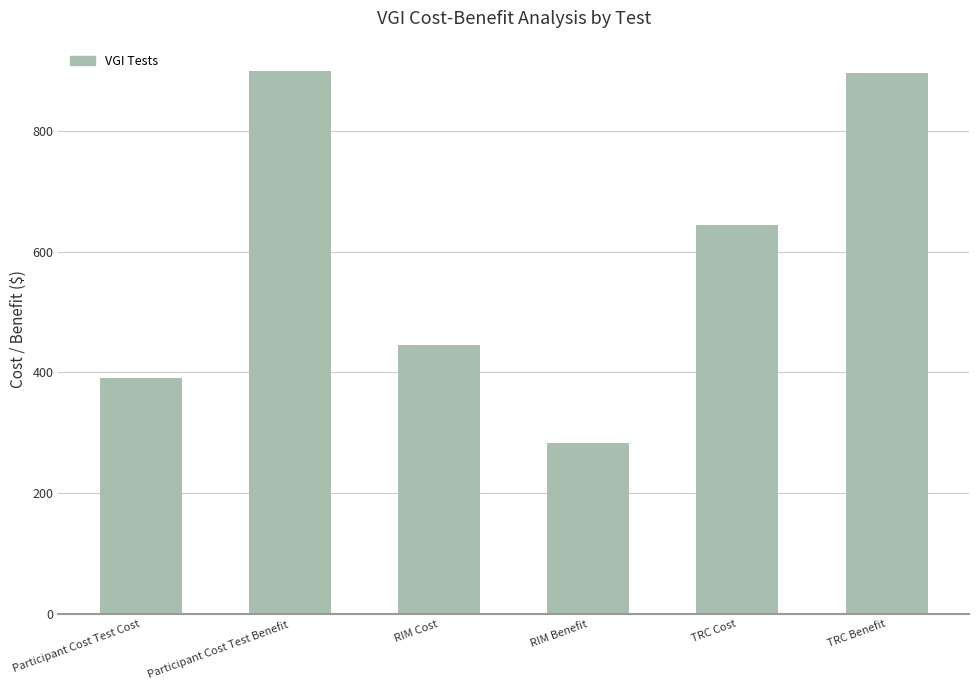

Which label corresponds to the smallest value in the chart?

RIM Benefit